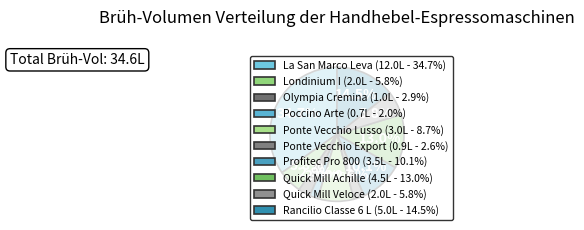

To the nearest percent, what is the difference between the Ponte Vecchio Export and La San Marco Leva slice percentages?

32%